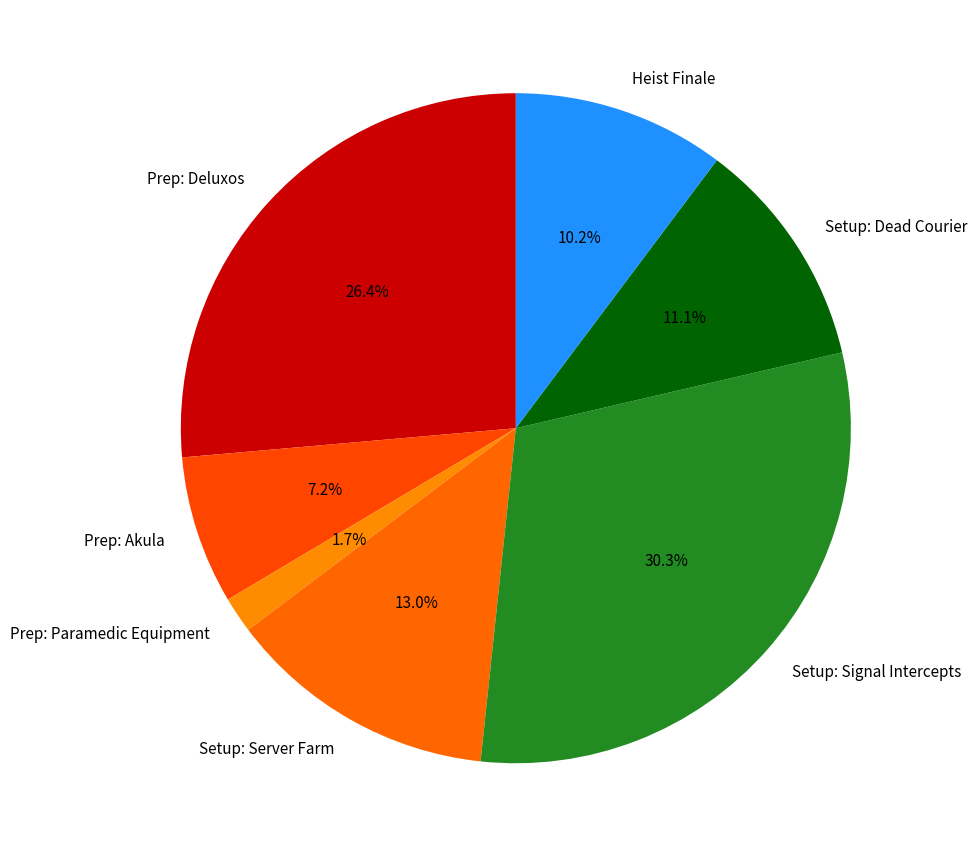

To the nearest percent, what portion does Prep: Paramedic Equipment represent?

2%